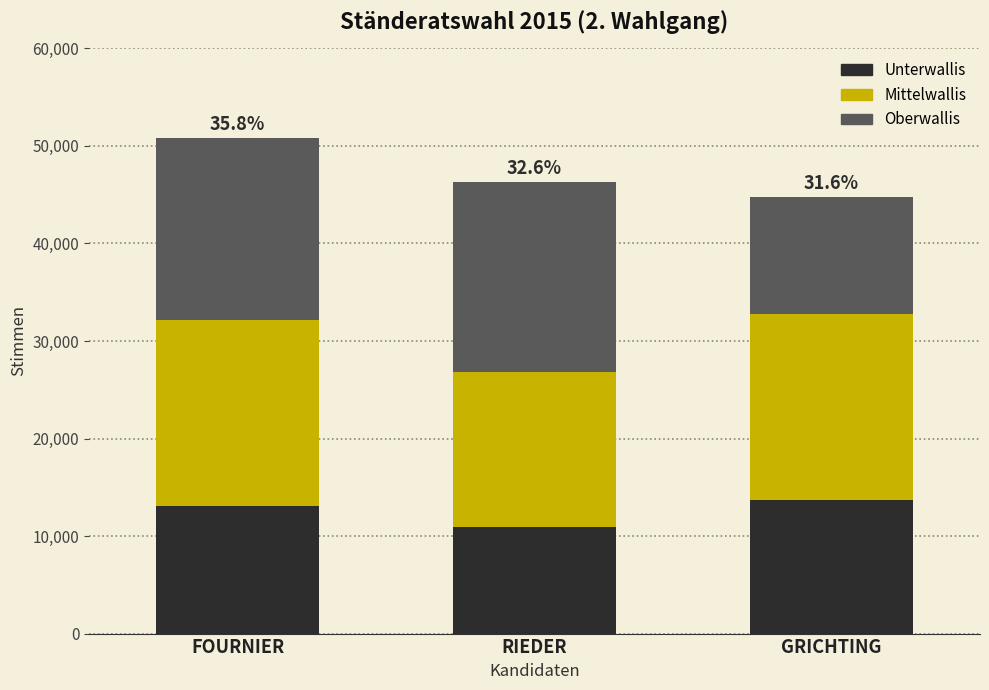

What is the total value across all series at RIEDER?

46286